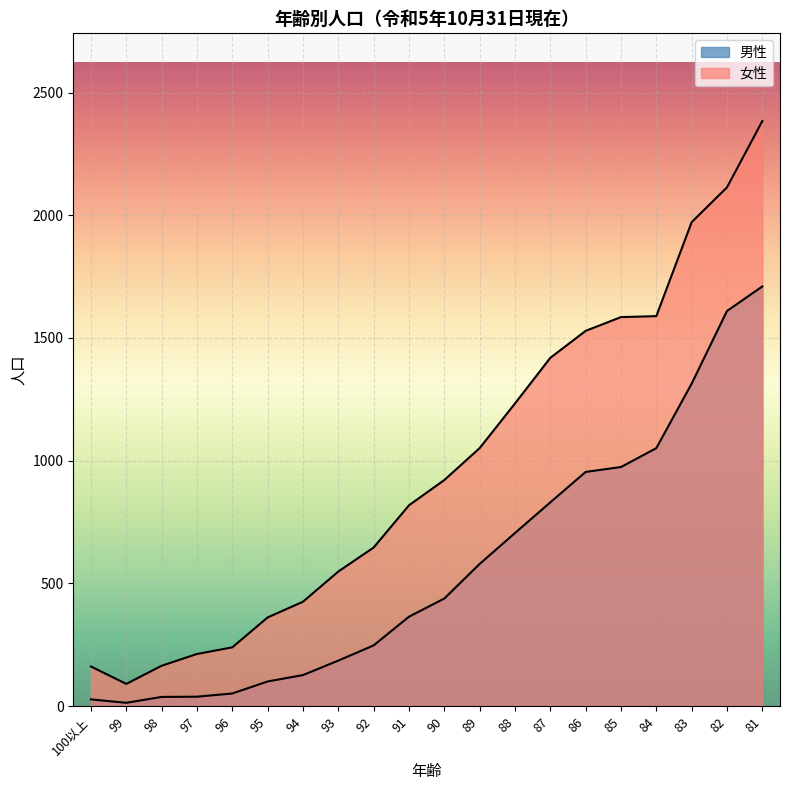

True or false: 男性 has more than 1 interior local peaks.

False